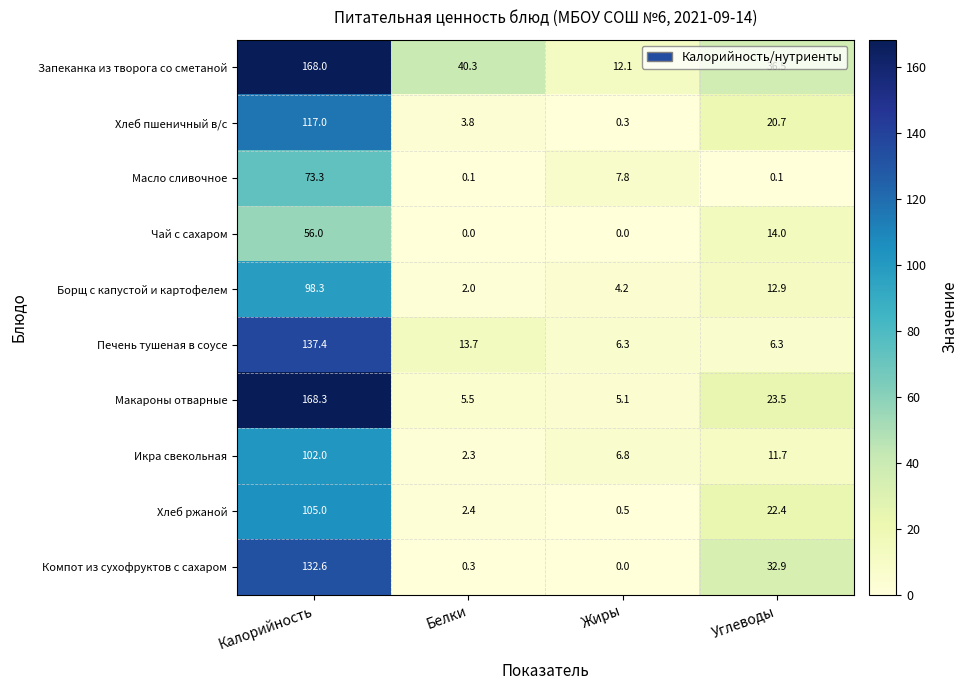

How many values in the Запеканка из творога со сметаной series exceed 40?

2